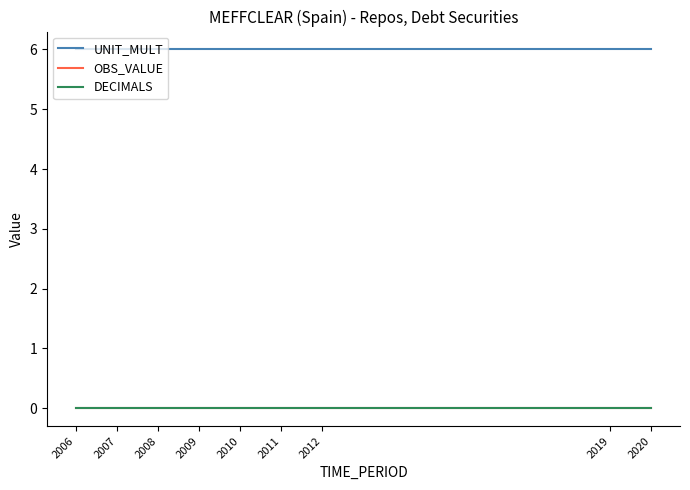

Where is UNIT_MULT nearest to the value 6?

2006